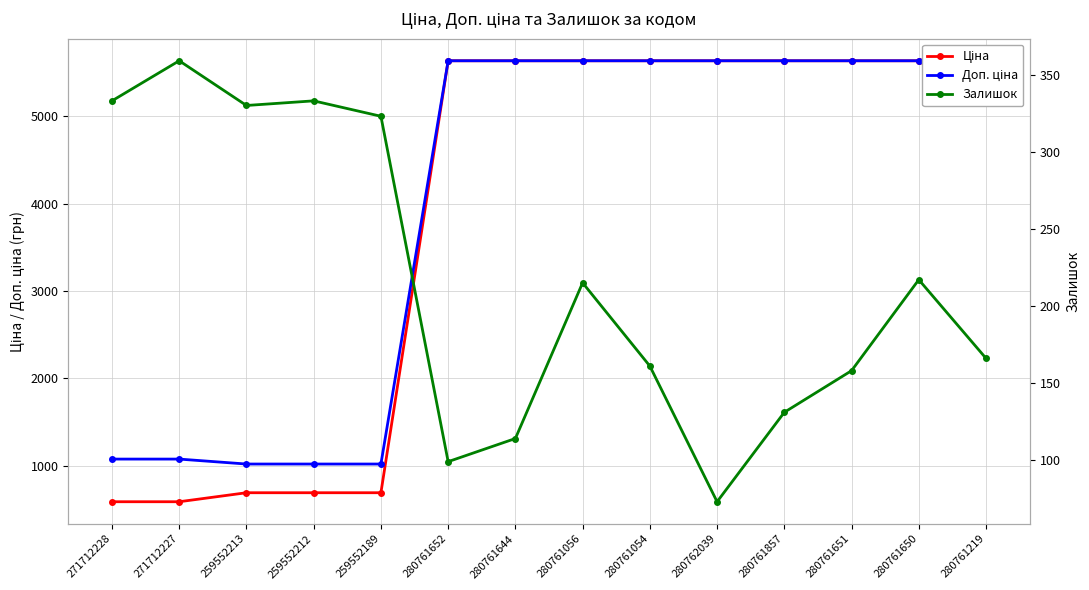

What is the label of the 11th point from the left?

280761857